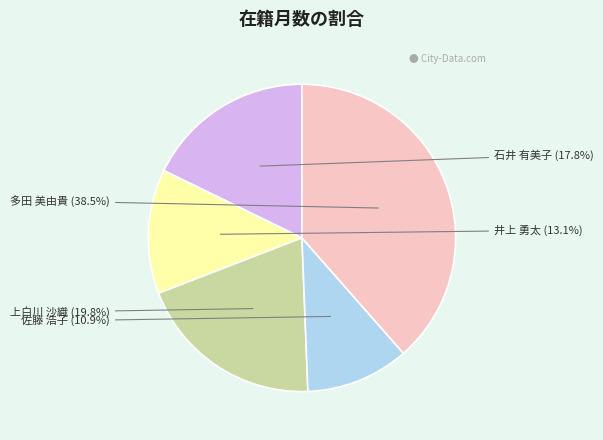

To the nearest percent, what is the difference between the largest and smallest slice percentages?

28%